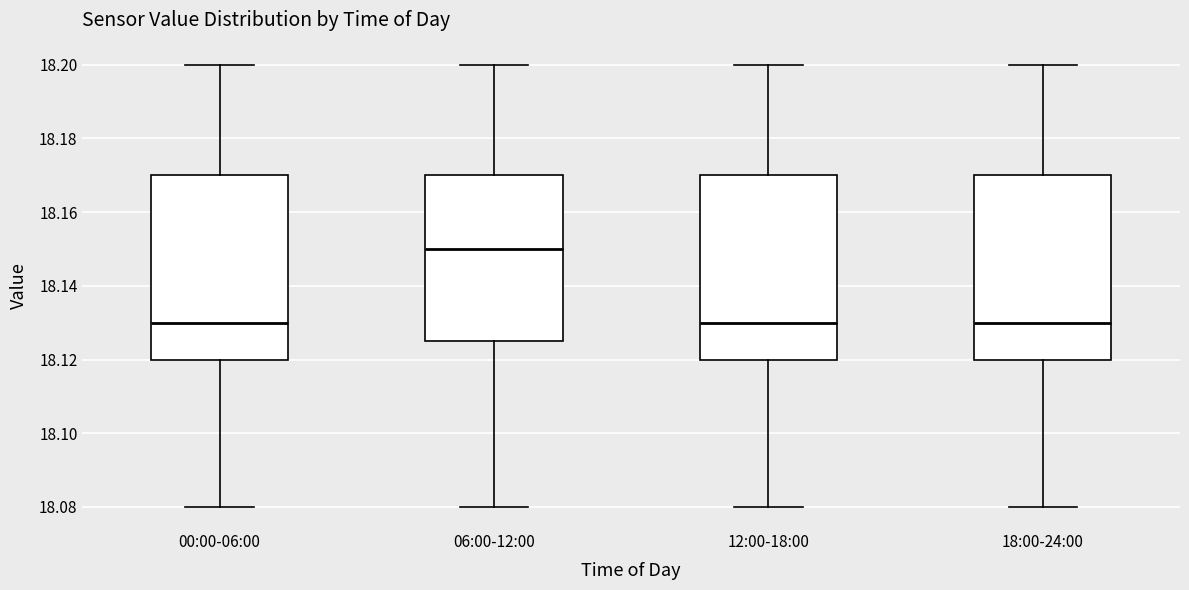

Reading left to right, transcribe this box plot: for each box, give where its median line is, the range the box spans, and where its two whiskers end, as read against the y-axis. The values are not printed on the chart, so give them approximately, as read against the axis.

00:00-06:00: median 18.130, box 18.120 to 18.170, whiskers 18.080 to 18.200
06:00-12:00: median 18.150, box 18.126 to 18.170, whiskers 18.080 to 18.200
12:00-18:00: median 18.130, box 18.120 to 18.170, whiskers 18.080 to 18.200
18:00-24:00: median 18.130, box 18.120 to 18.170, whiskers 18.080 to 18.200